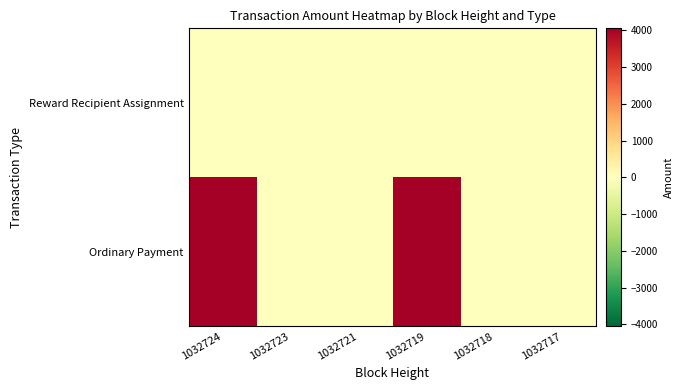

What is the total value across all series at 1032719?

4052.0